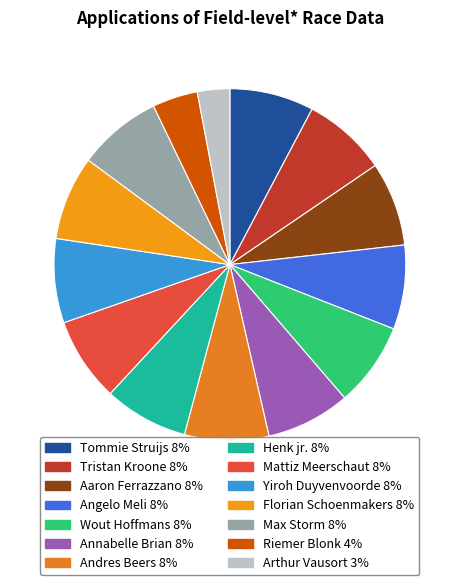

How many segments does this pie chart have?

14